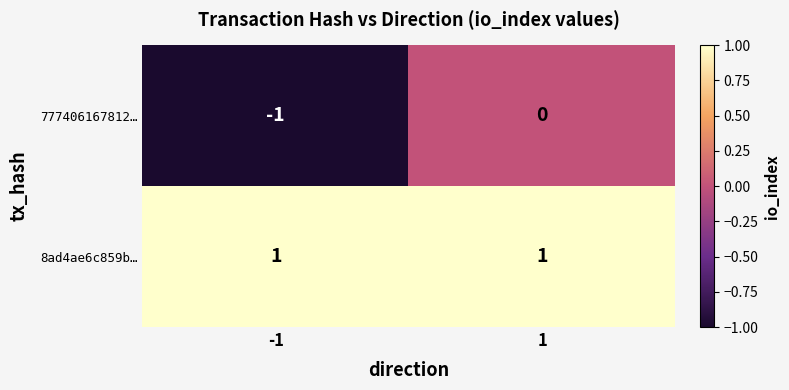

Which series has the largest total across all categories?

8ad4ae6c859b…